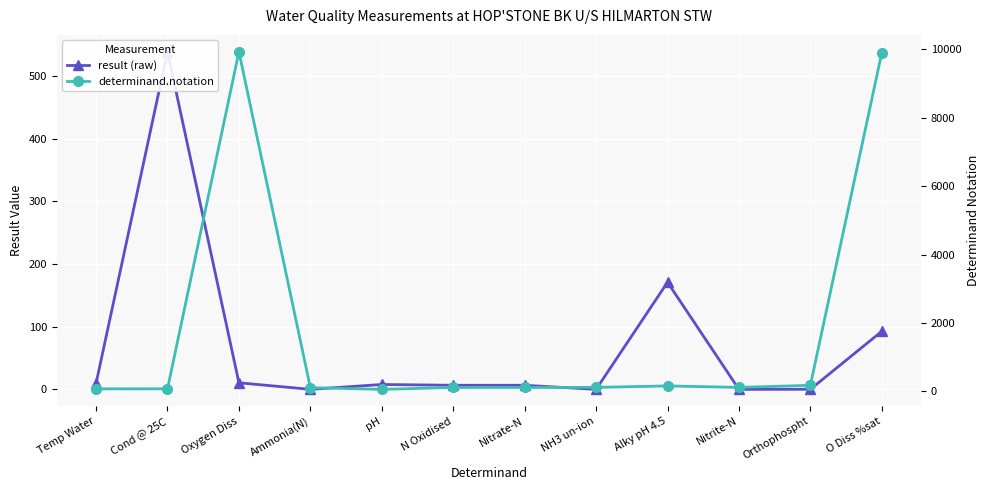

In result (raw), how many points are higher than both neighbors (excluding endpoints)?

3